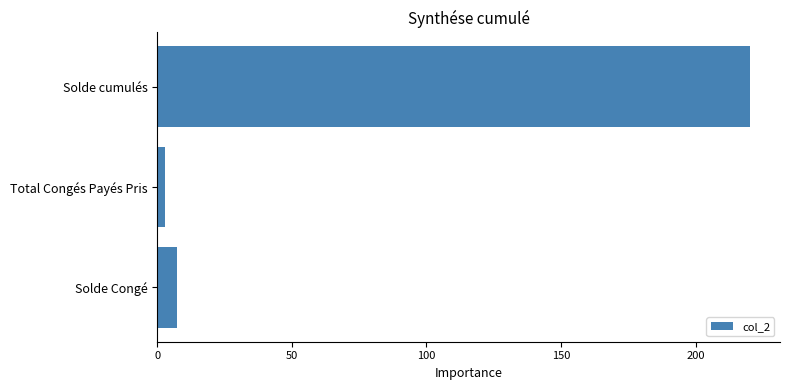

The chart shows a value of 110.4 at Solde cumulés. True or false?

False